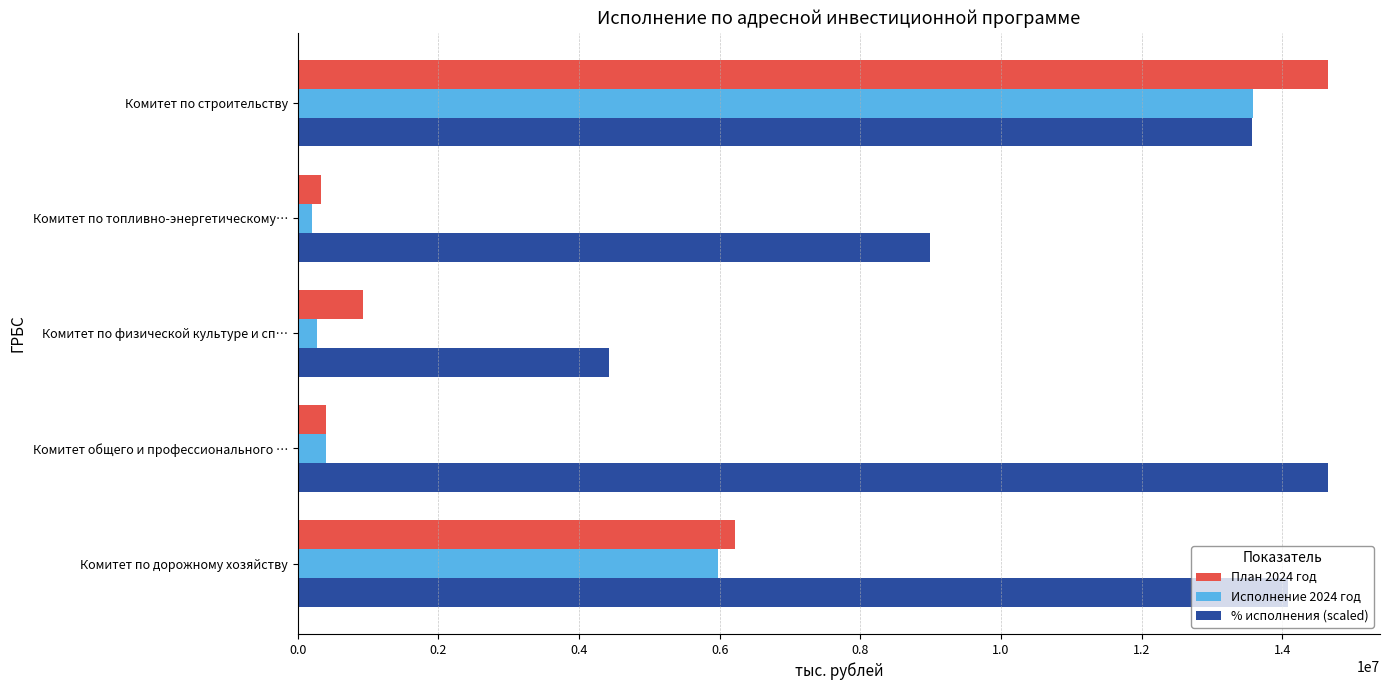

How many data points in % исполнения (scaled) are less than 13571989?

2